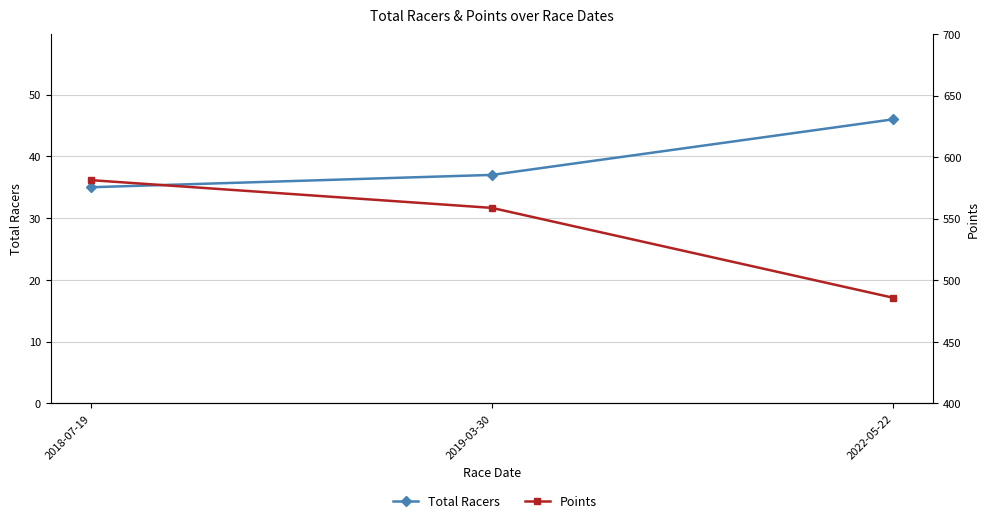

What is the spread (max minus min) of values at 2022-05-22?

439.8